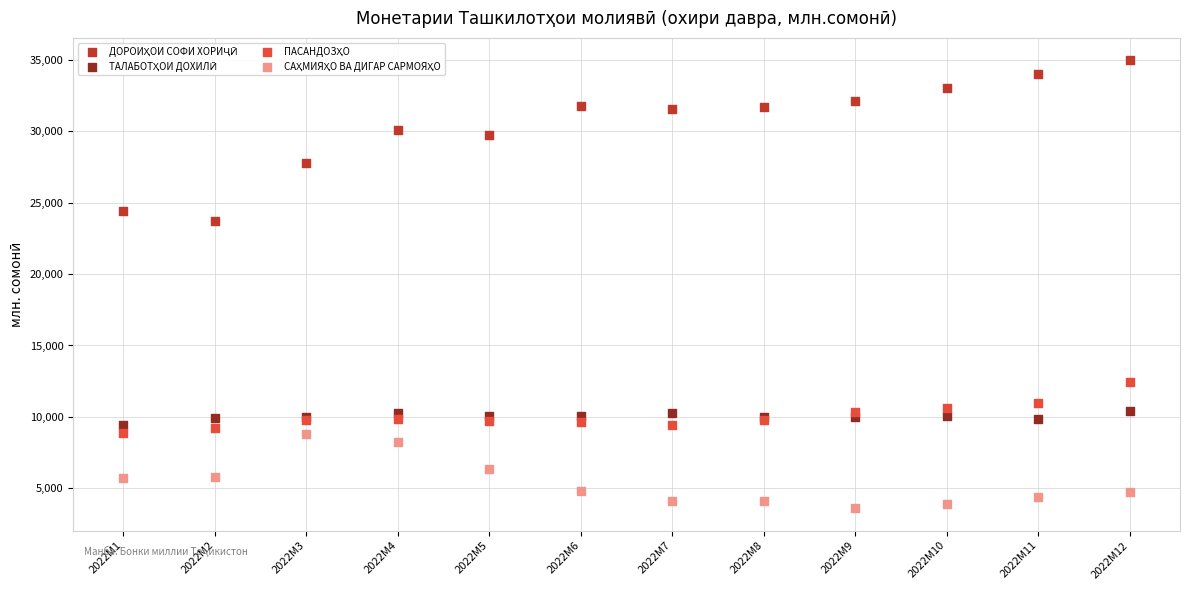

What is the X range (max minus min) for the scatter plot?

11.0